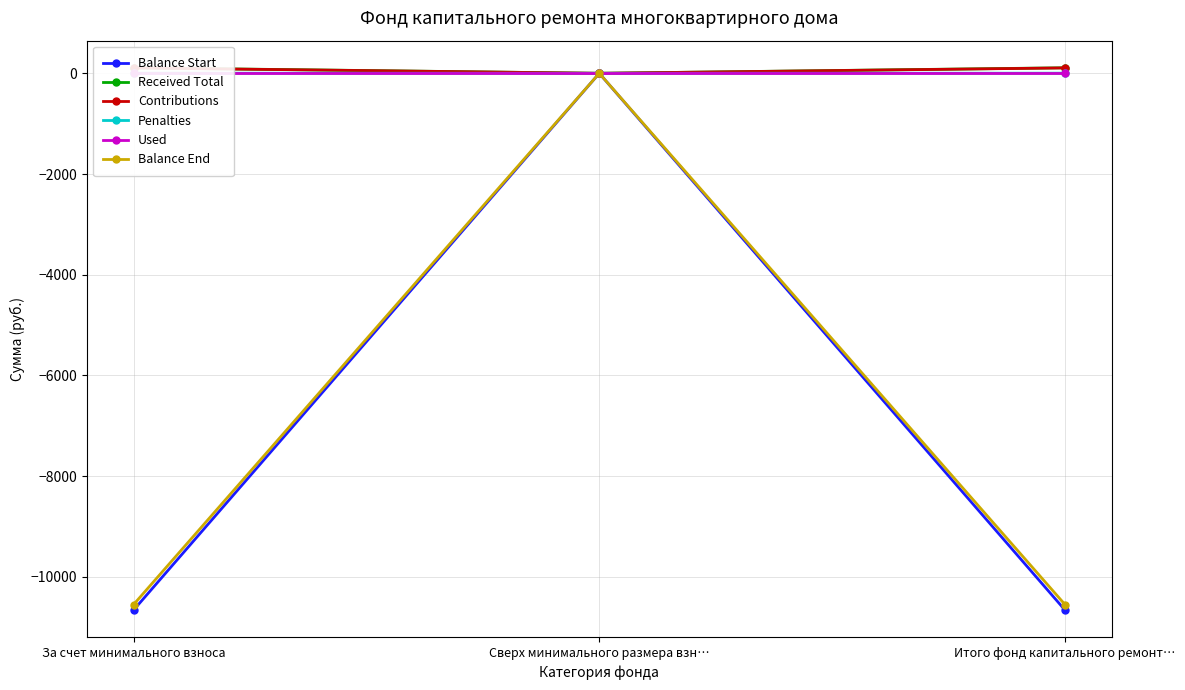

How many values in the Penalties series are below 2?

1